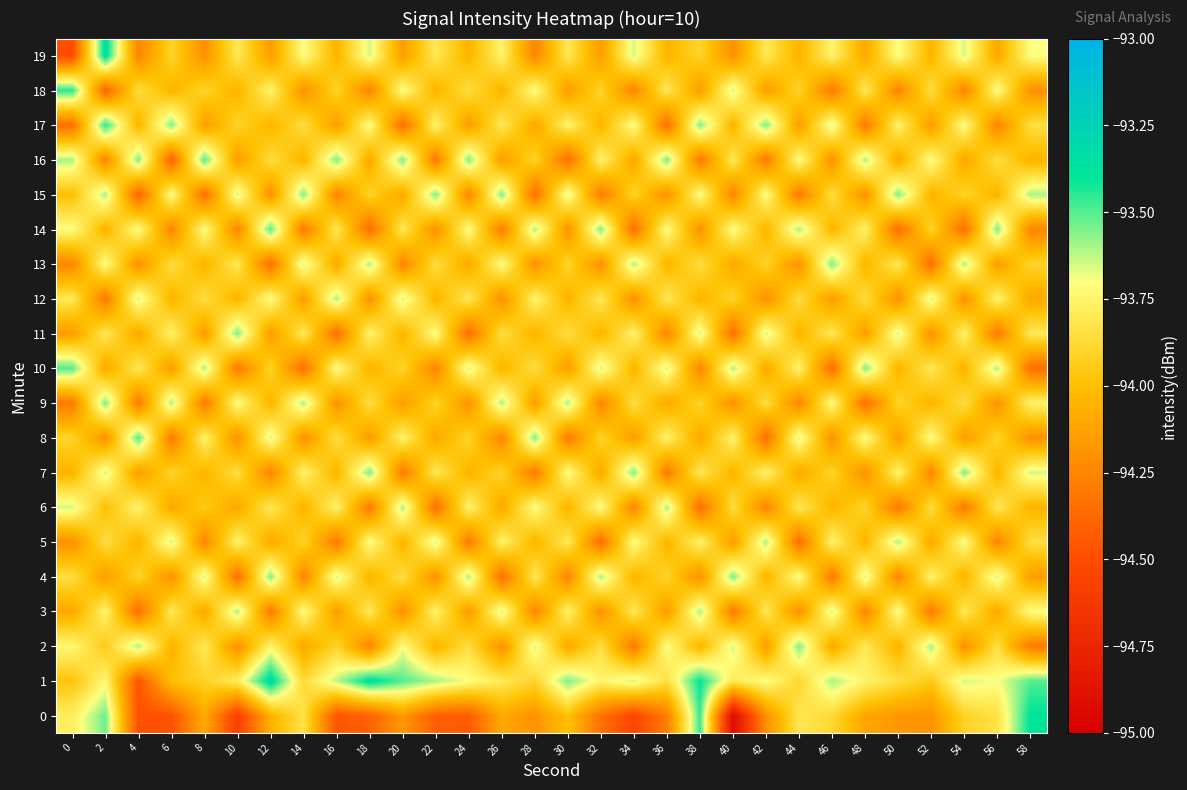

At which category is the sum across all series the highest?

2